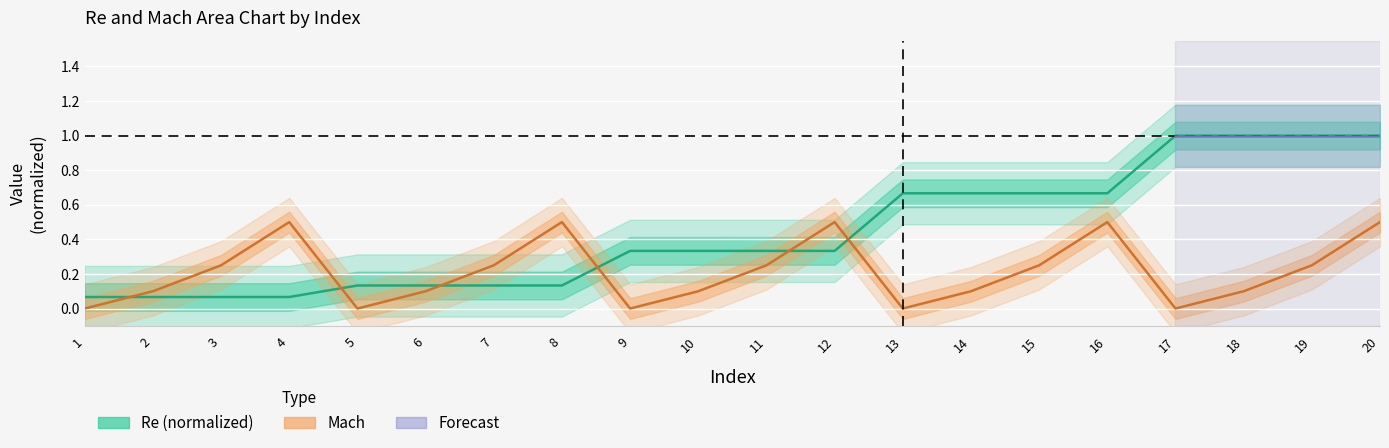

Between 19 and 18, which is larger?

19